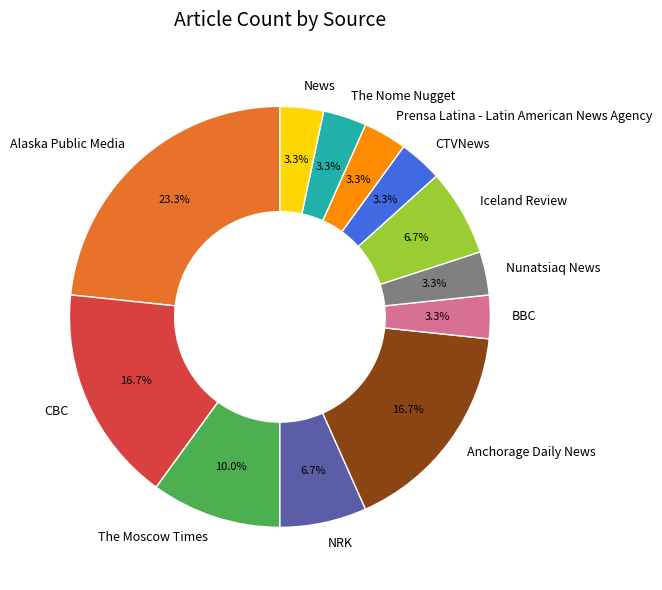

What percentage is the Anchorage Daily News slice, to the nearest percent?

17%